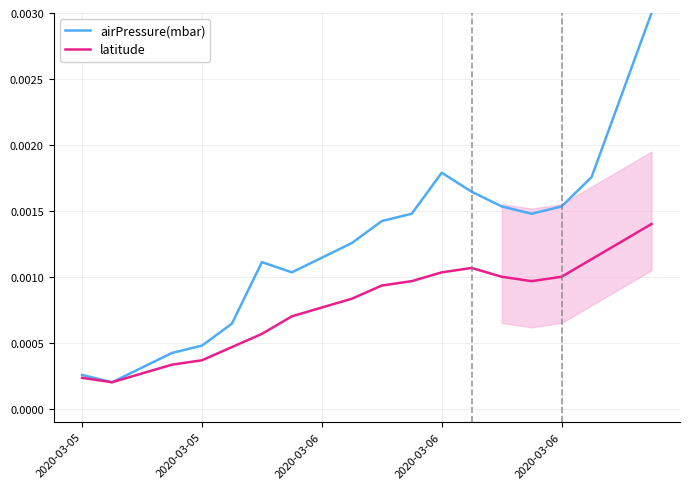

The airPressure(mbar) series shows 0.0 at 18. True or false?

True